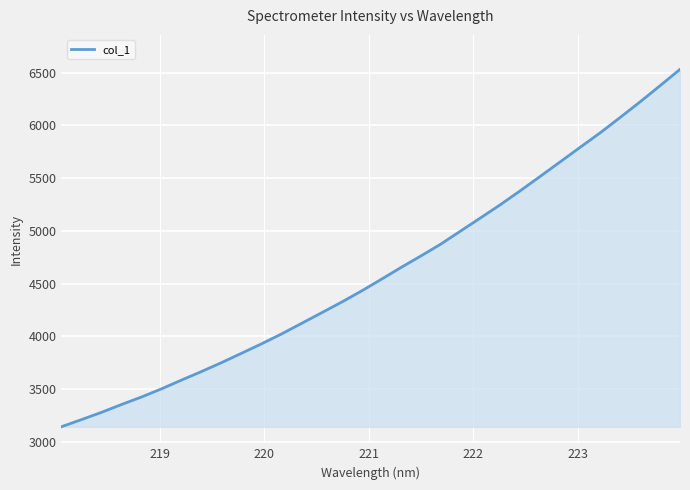

How many lines are shown in the chart?

1